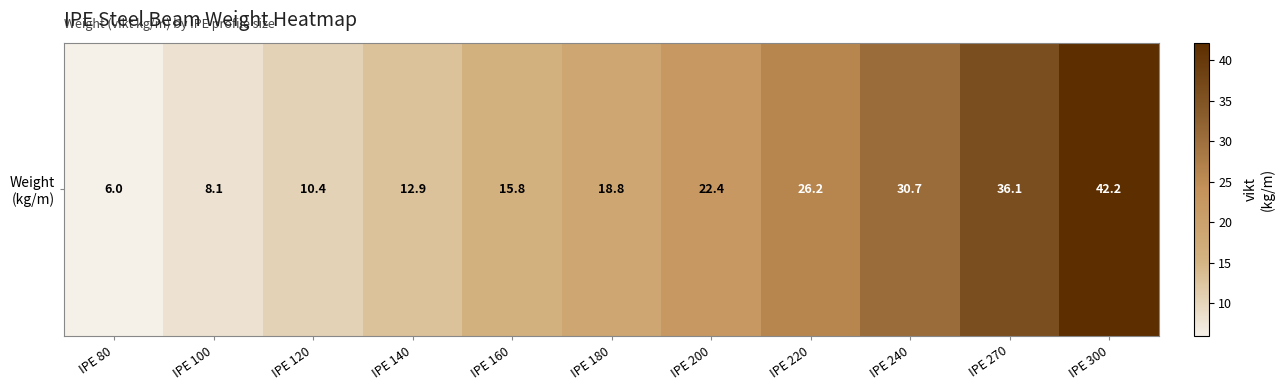

What is the ratio of the value at IPE 270 to the value at IPE 100?

4.5